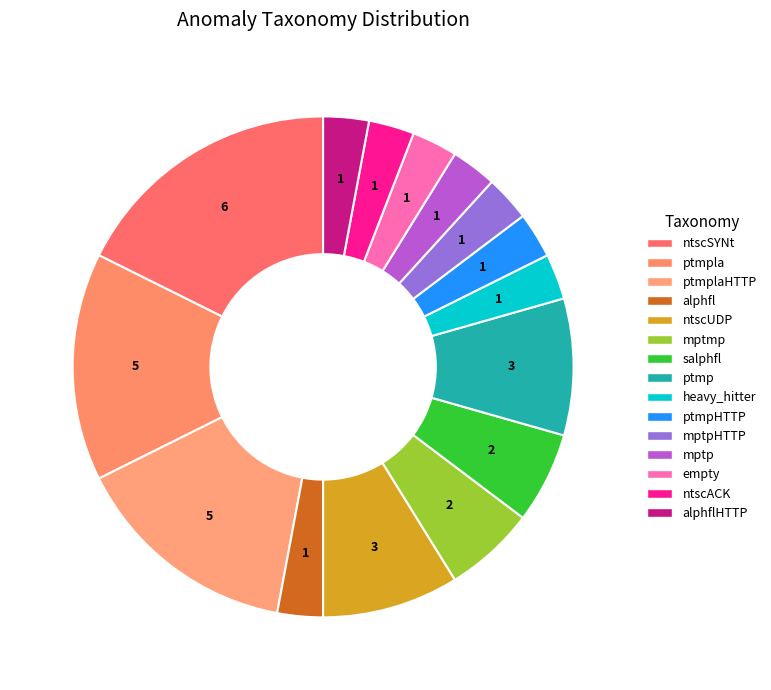

Count the number of slices in the pie.

15